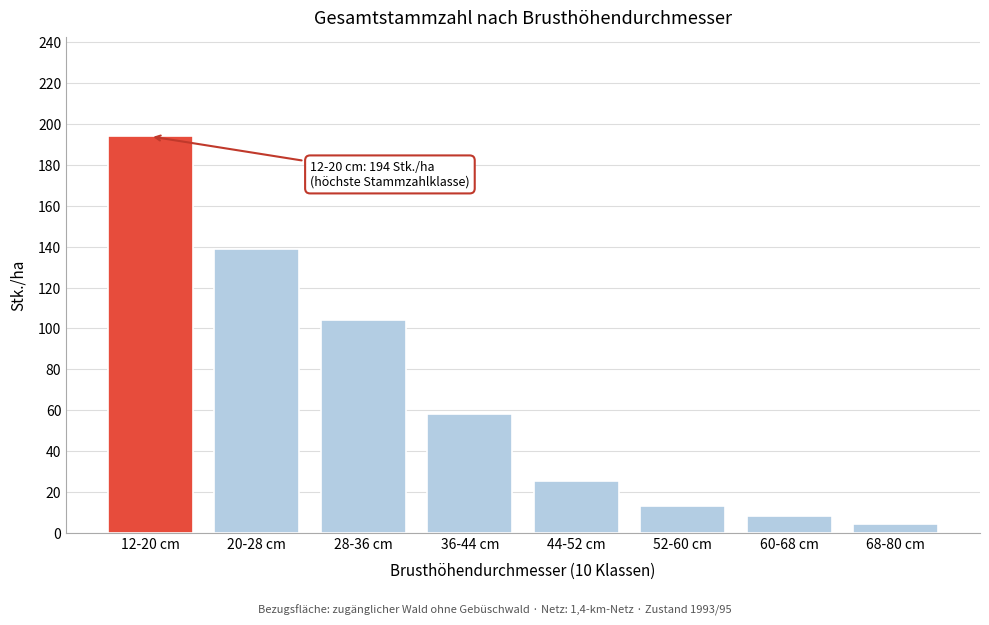

Reading right to left, list all the values displayed in this chart.

68-80 cm=4	60-68 cm=8	52-60 cm=13	44-52 cm=25	36-44 cm=58	28-36 cm=104	20-28 cm=139	12-20 cm=194